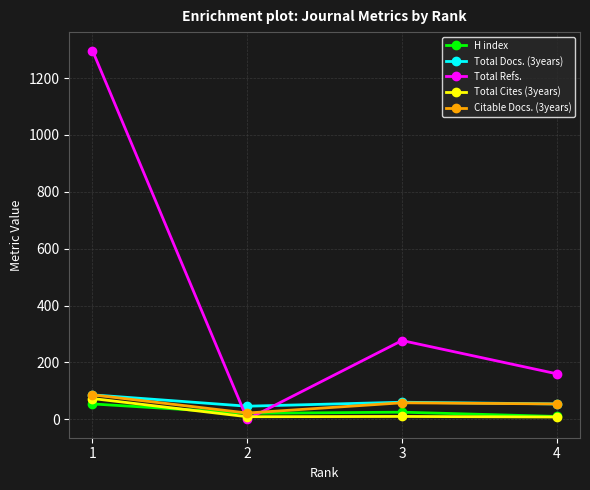

True or false: Total Refs. has a value of 254 at 4.

False